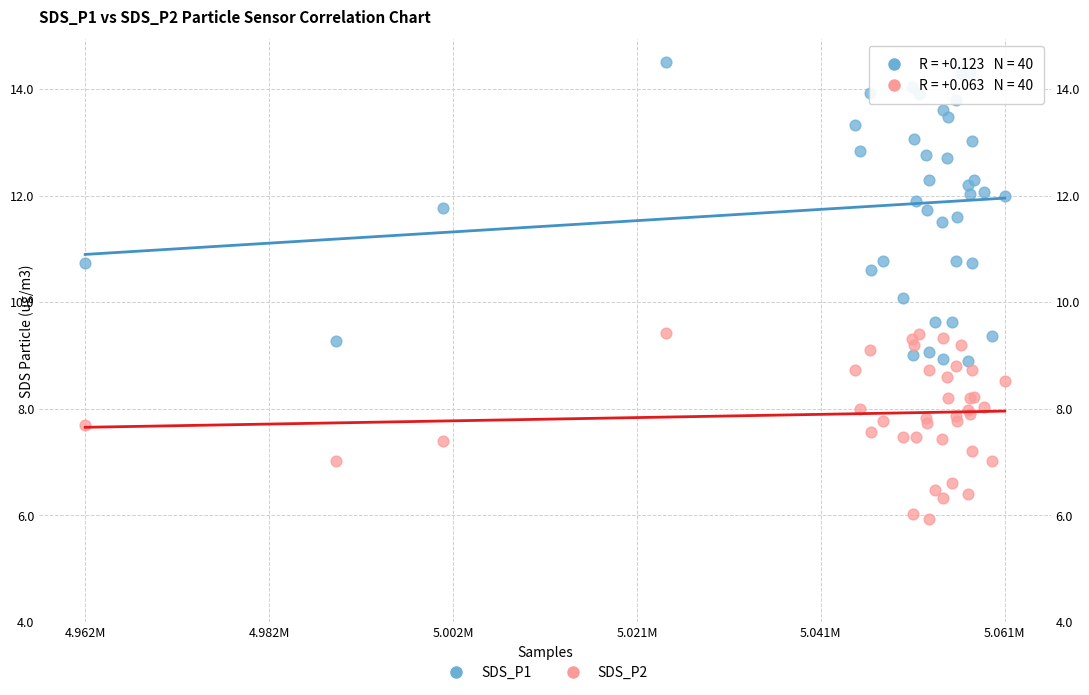

Which series has the largest Y range (max minus min)?

SDS_P1